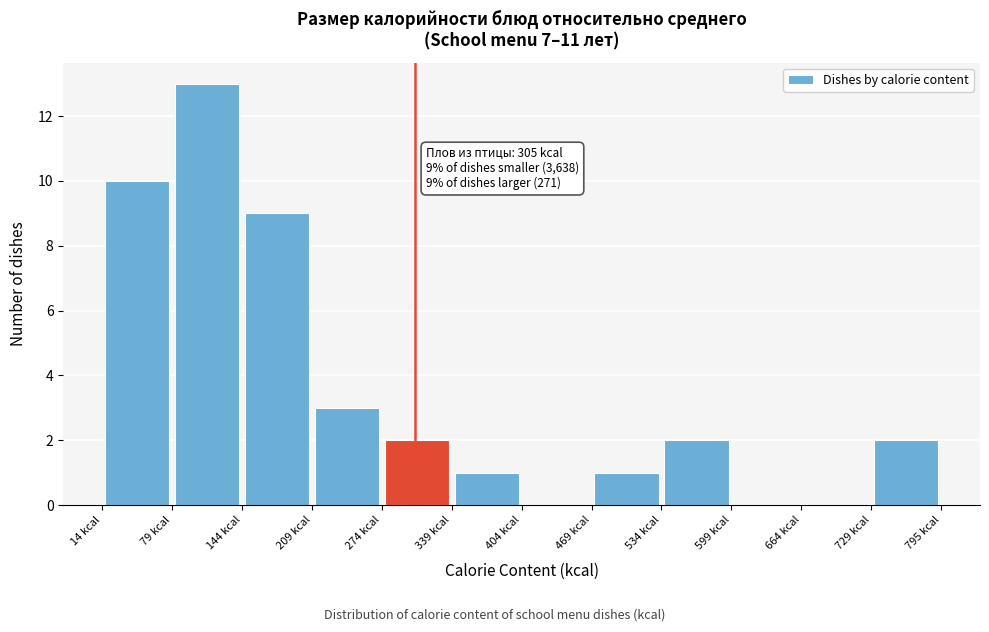

Over which range of the x-axis is the bar tallest?

80 to 140